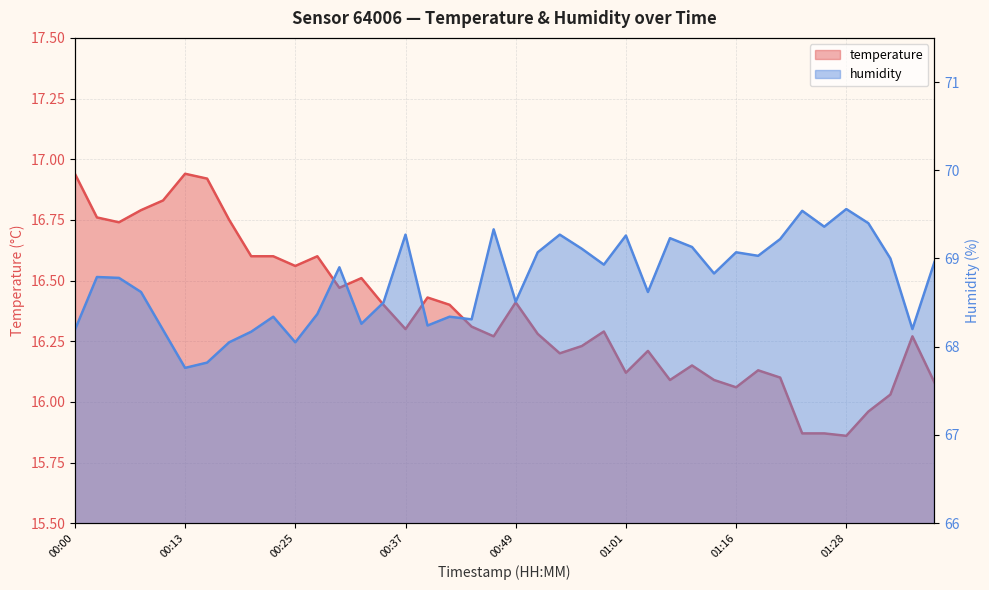

How many values in the temperature series exceed 16?

36